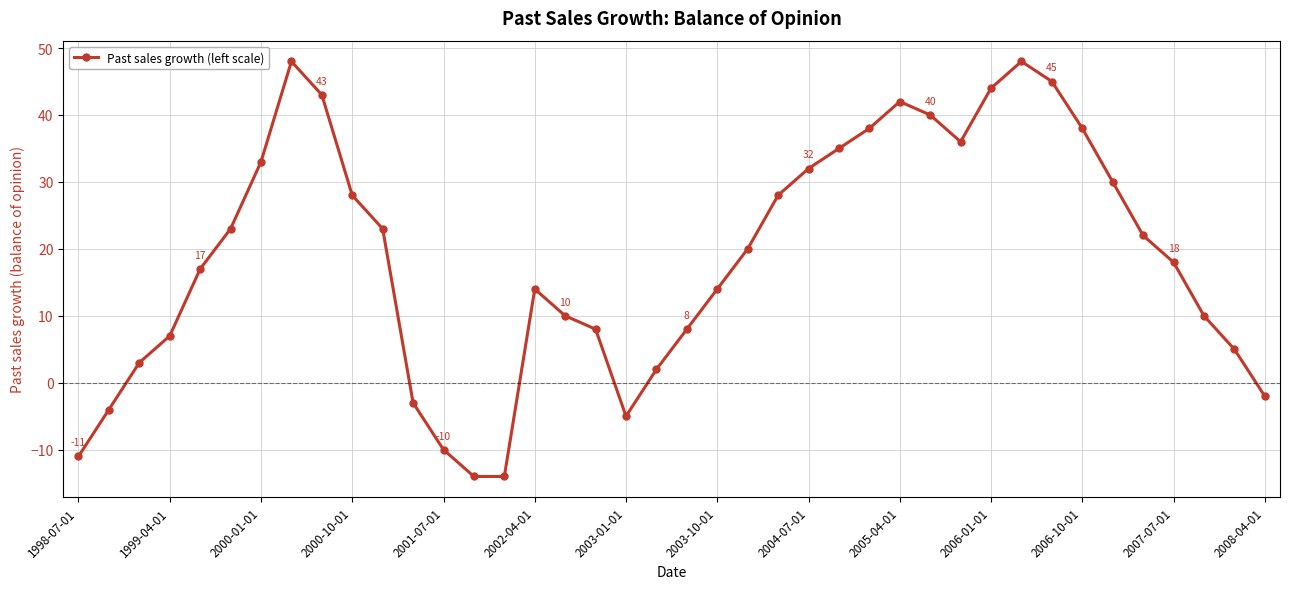

What is the value of the 9th point from the left?

43